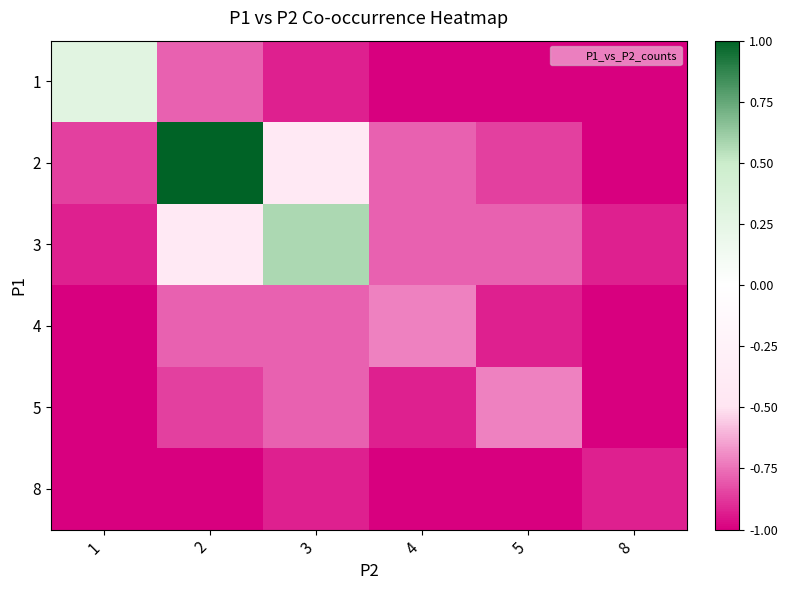

What is the maximum value shown in the chart?

1.0